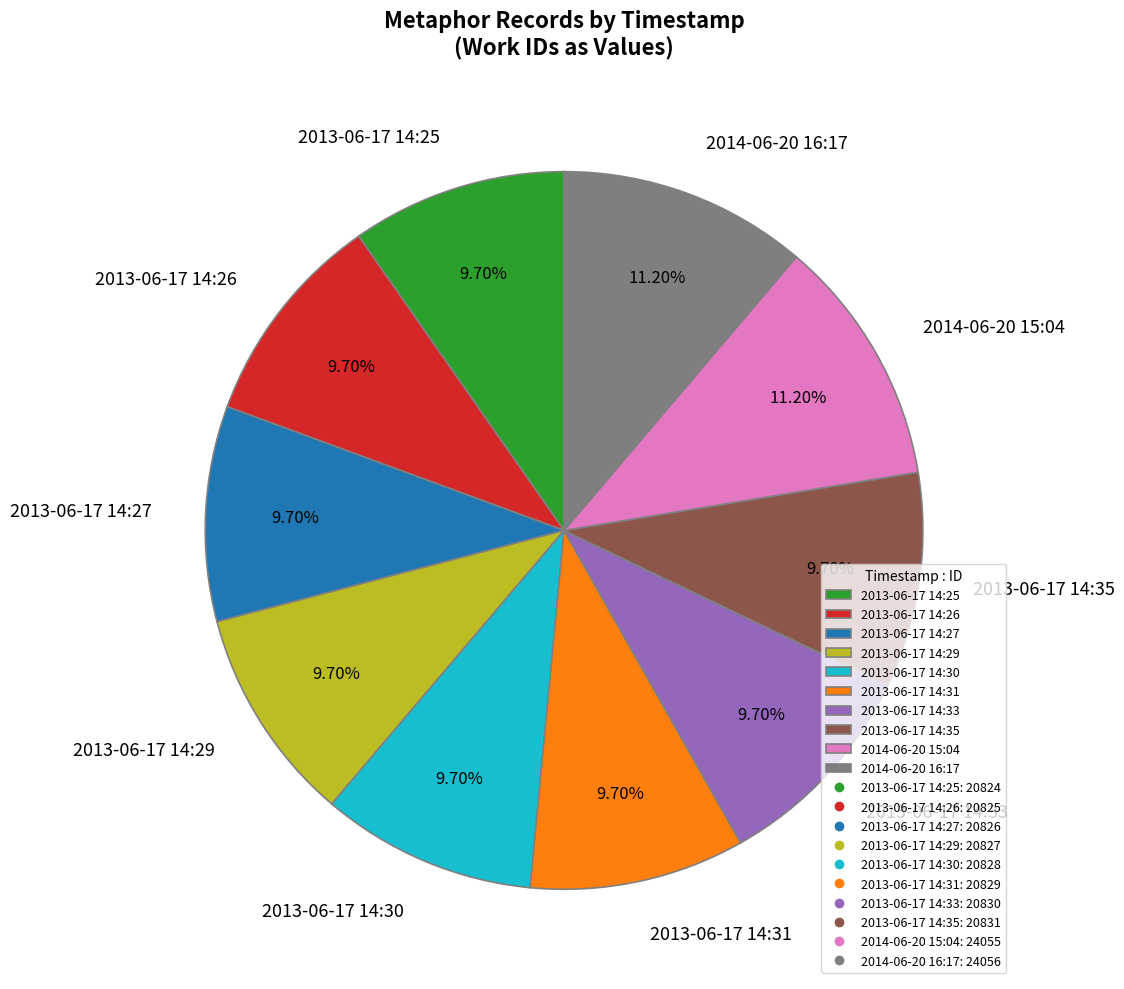

Combined, what portion of the pie is 2013-06-17 14:25 and 2013-06-17 14:30?

19.4%